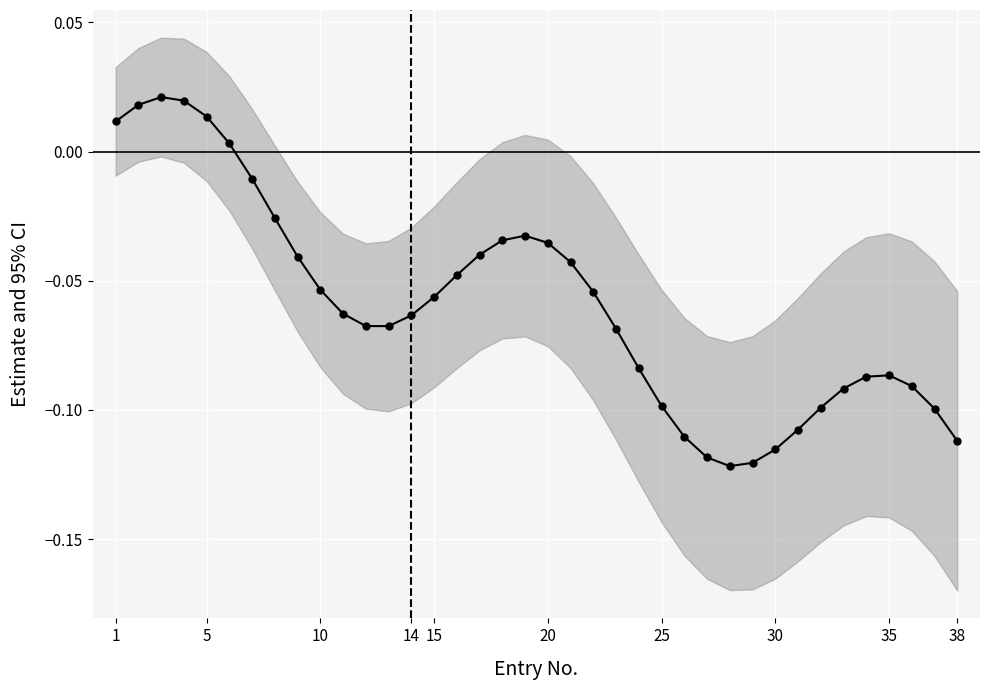

What is the difference between the maximum and second lowest values?

0.1